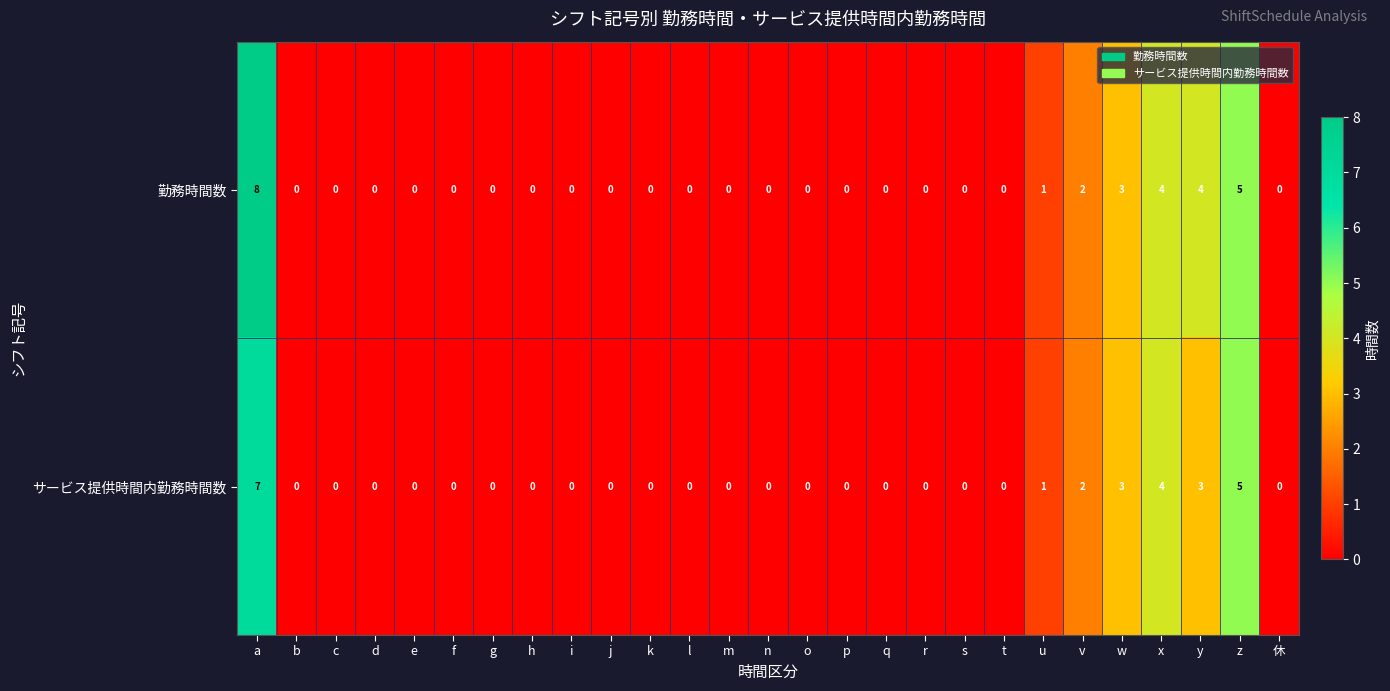

Which category has the highest value across all series?

a